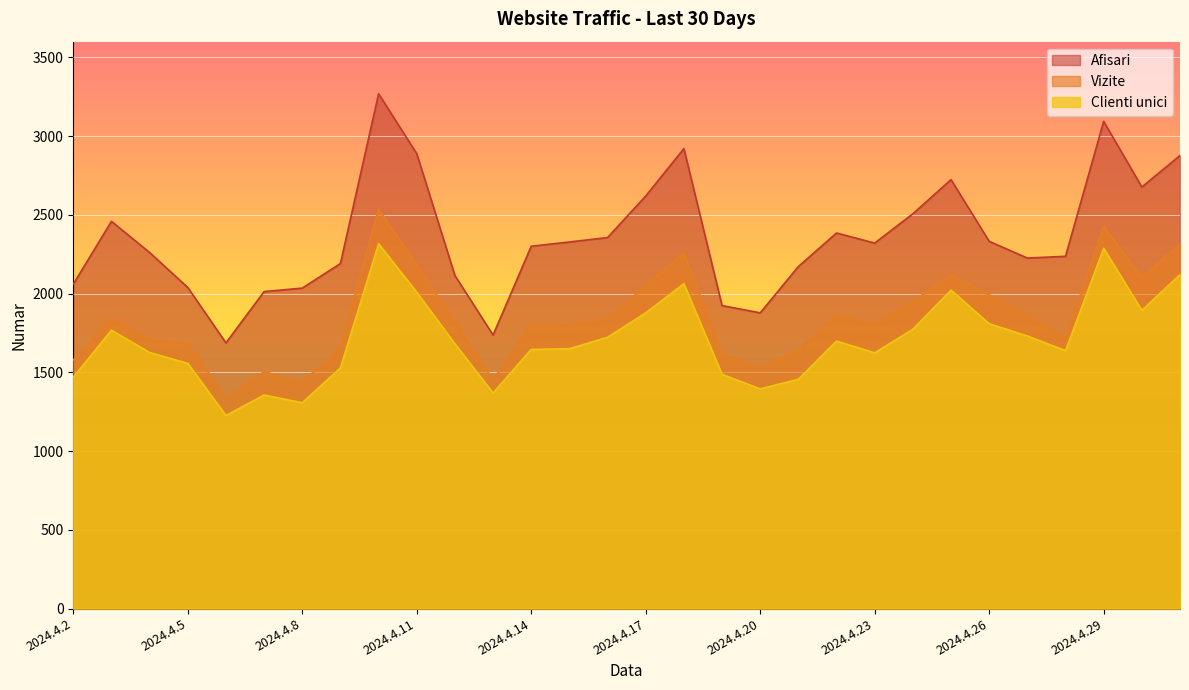

True or false: Vizite and Clienti unici cross at least once.

False